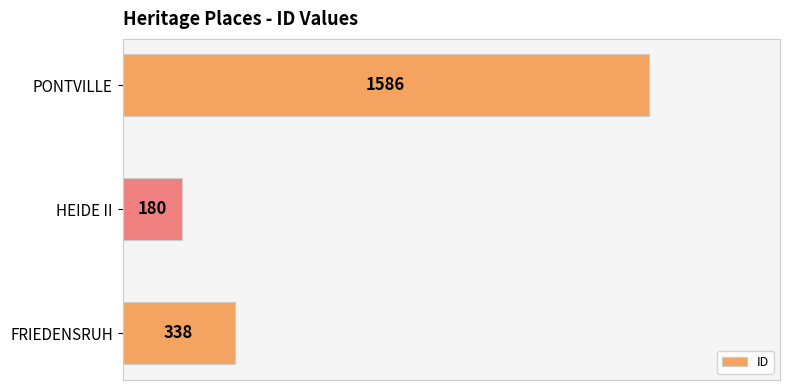

What is the change in value from FRIEDENSRUH to PONTVILLE?

+1248